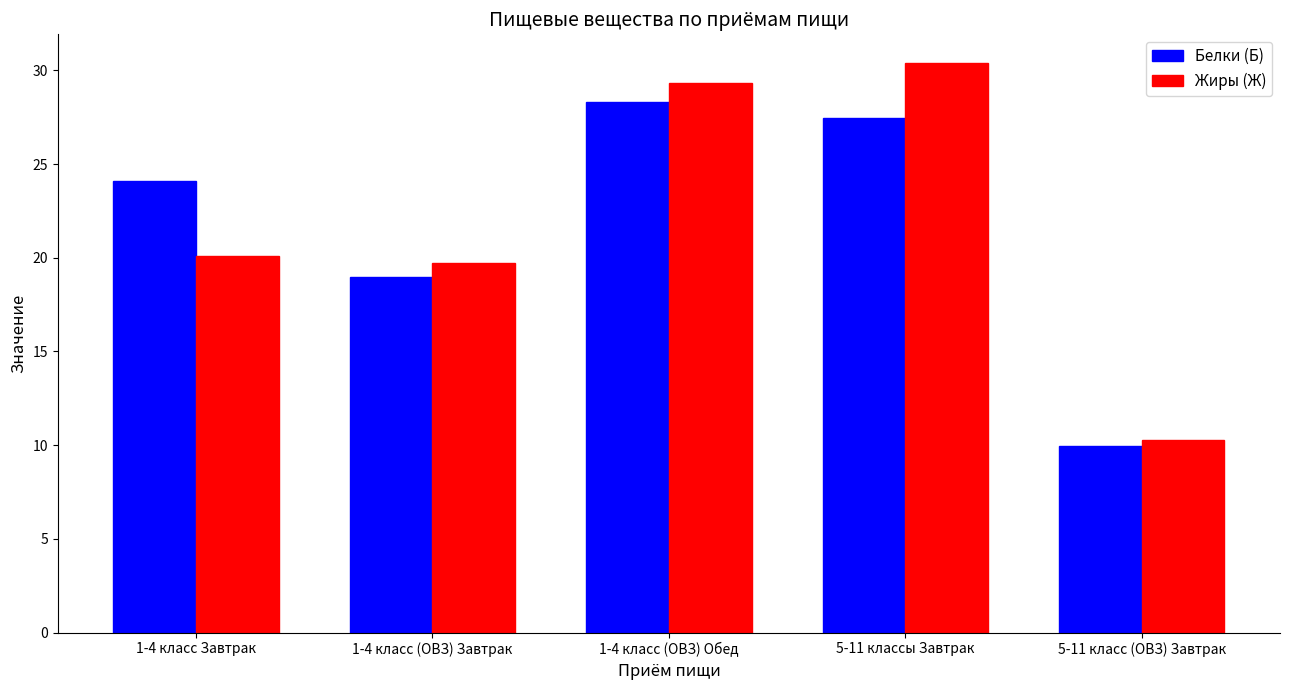

What value does the Жиры (Ж) series have at 1-4 класс (ОВЗ) Обед?

29.3